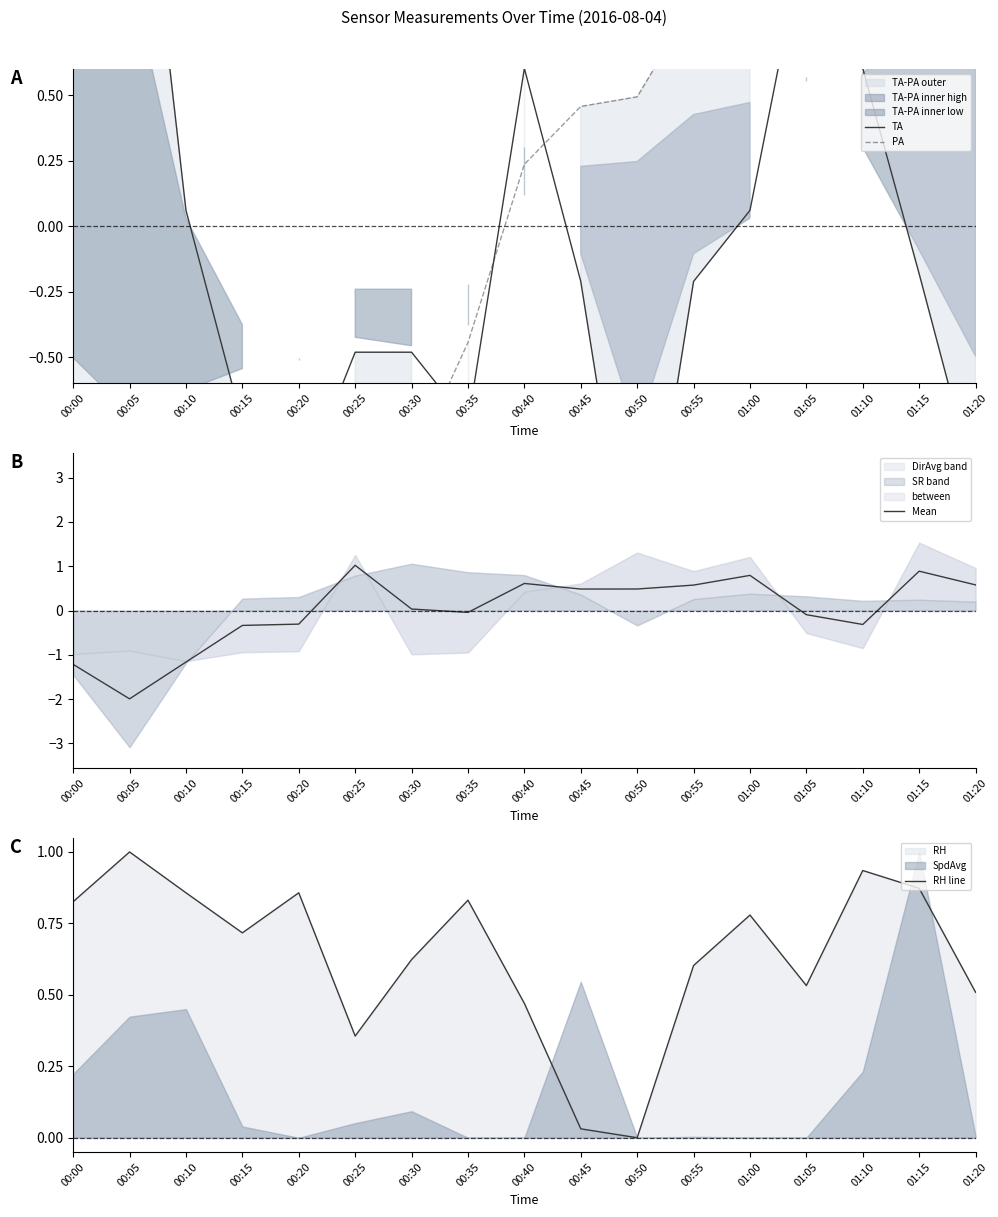

At 01:10, list the series in order from smallest to largest.

Mean, TA, RH line, PA